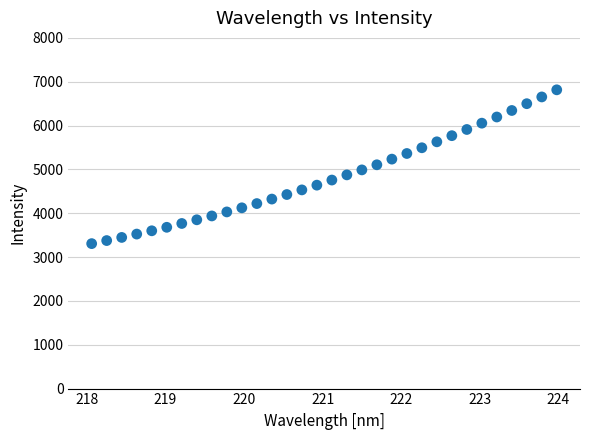

What is the range of X values (max minus min)?

5.9